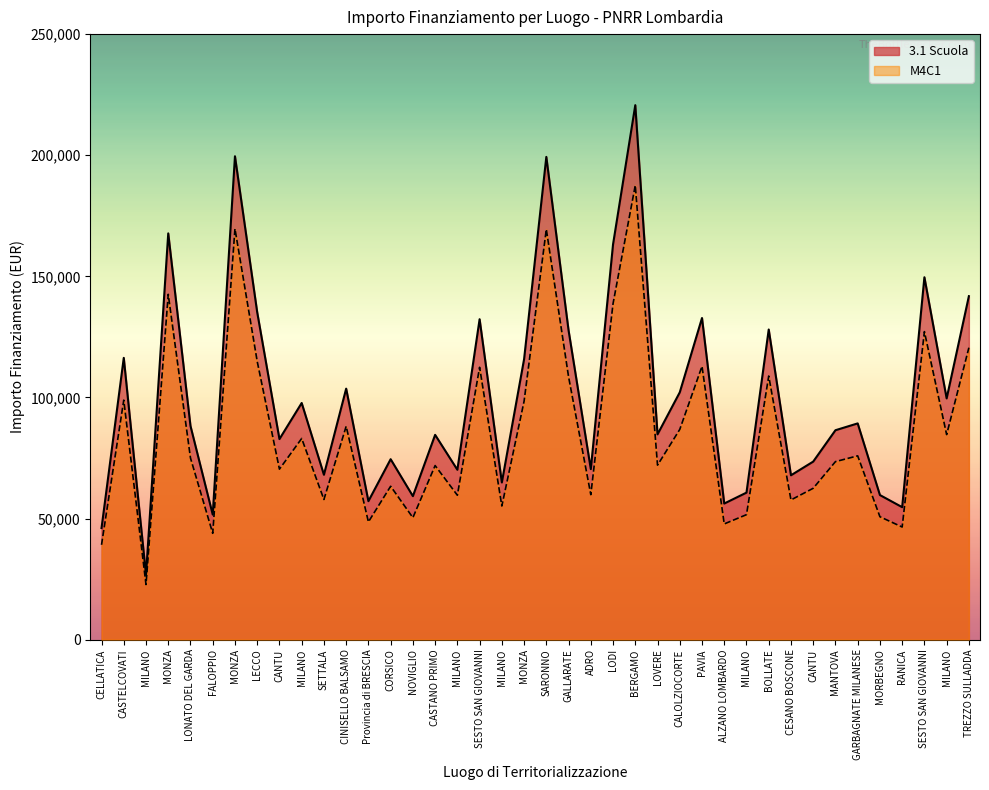

The value of M4C1 at LONATO DEL GARDA is 74981.7. True or false?

True